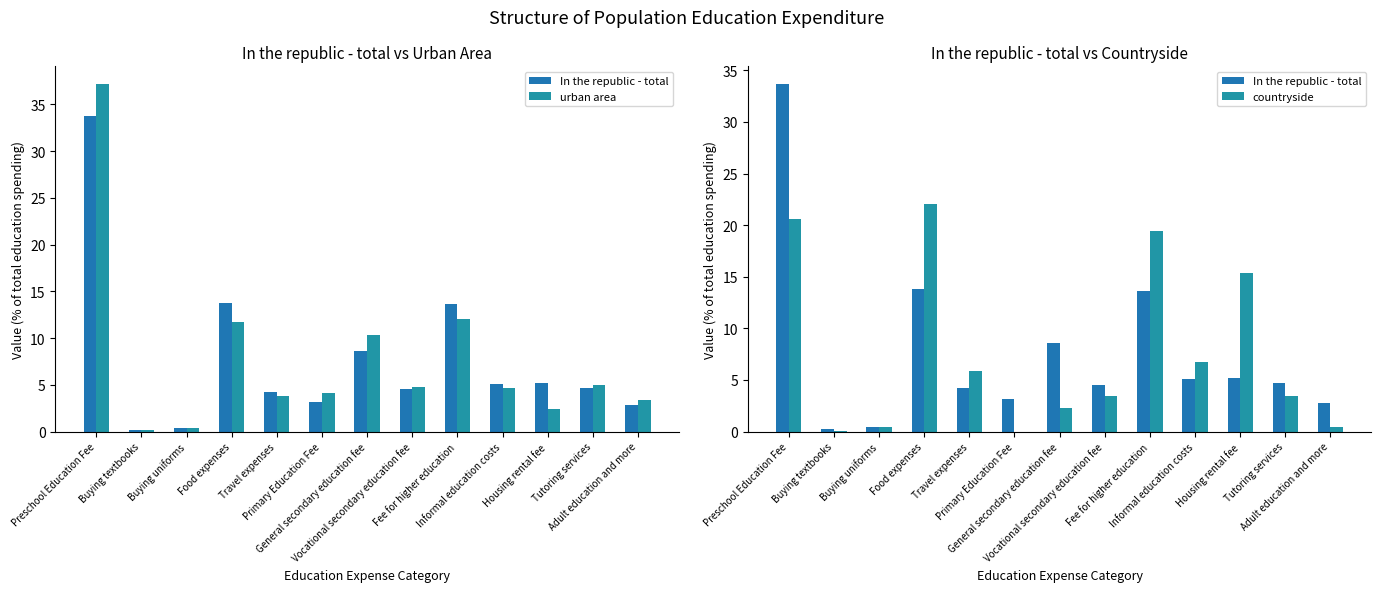

At which category does the chart reach its minimum across all series?

Primary Education Fee